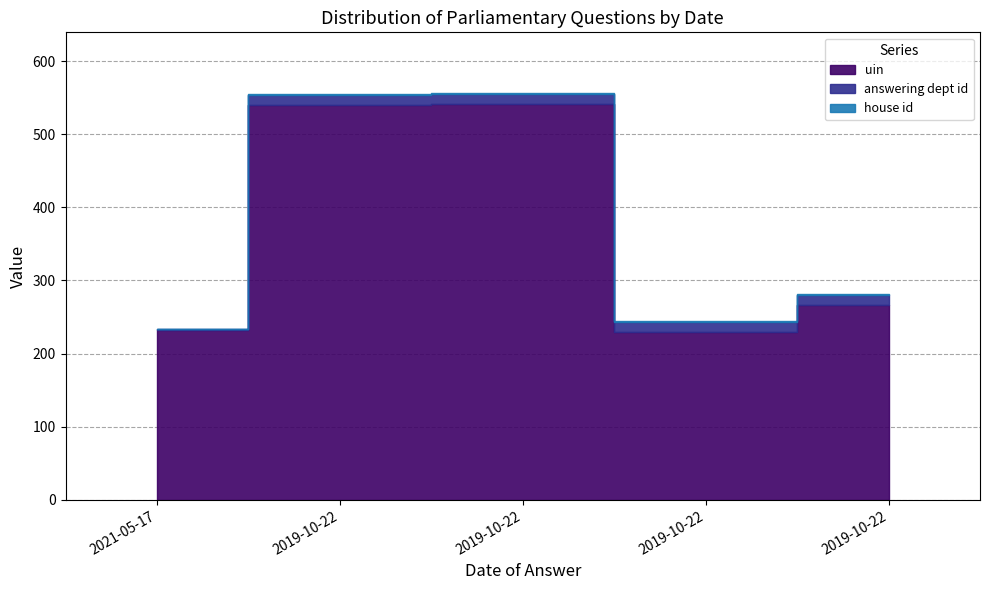

True or false: answering dept id has more than 1 interior local peaks.

False